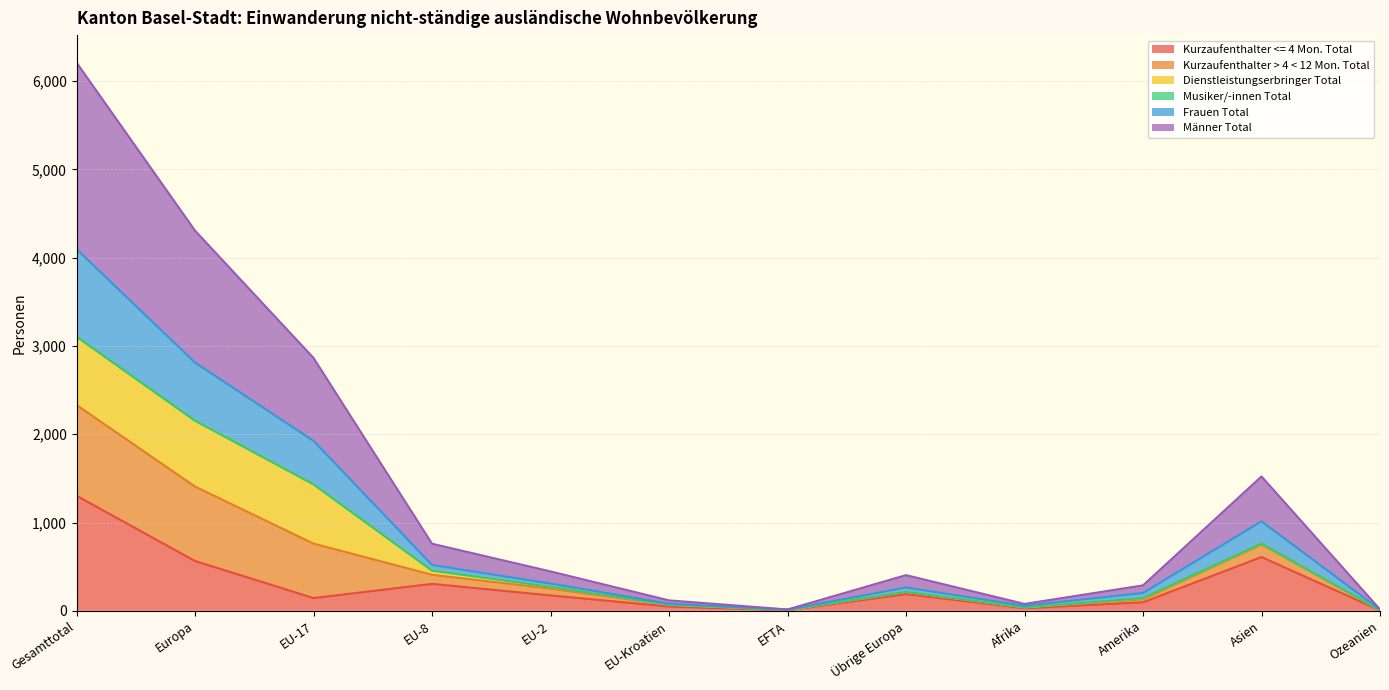

What is the total value across all series at Europa?

4306